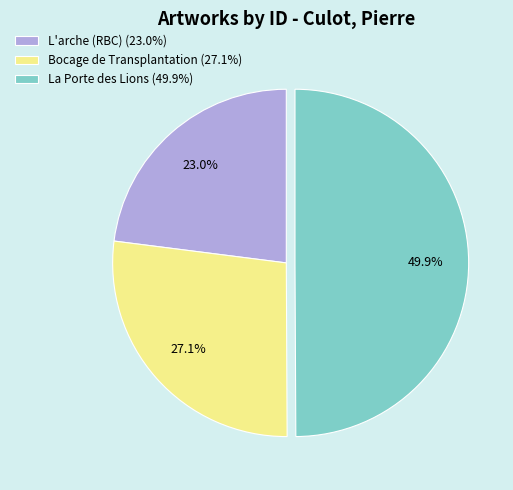

How many slices are in this pie chart?

3